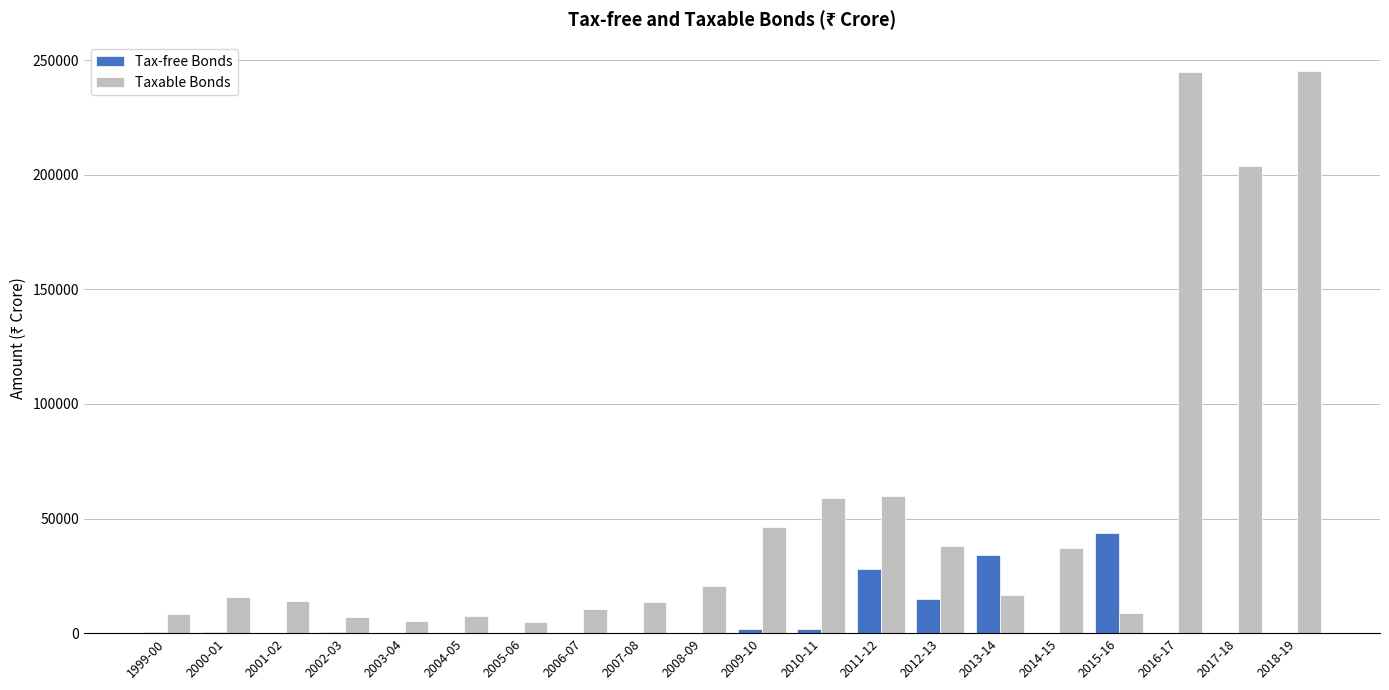

What is the sum of all Tax-free Bonds values?

125876